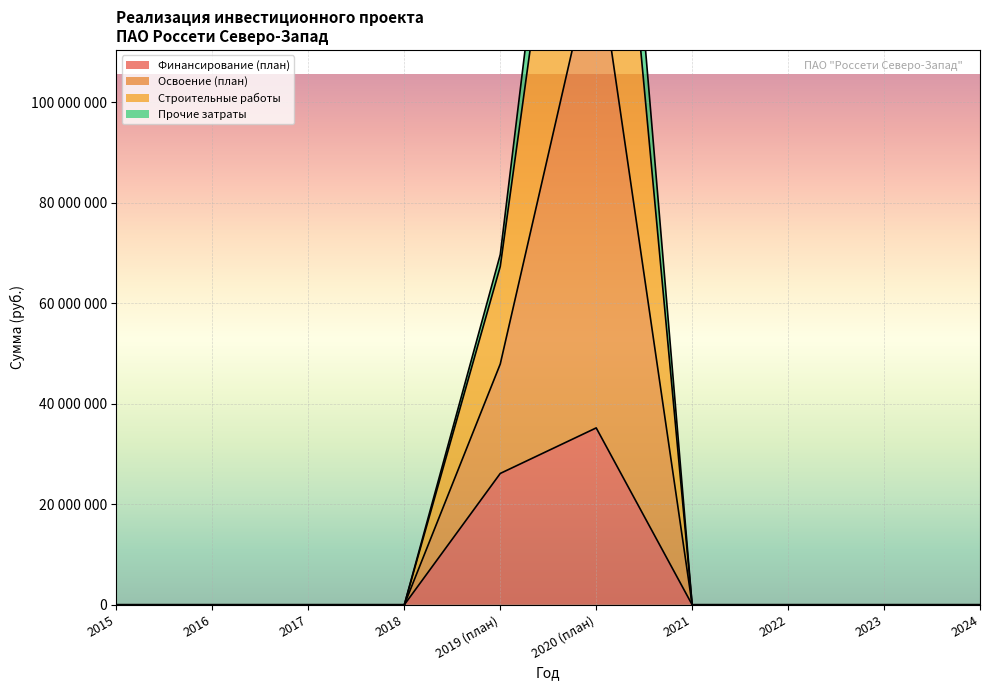

At which label does Строительные работы reach its minimum?

2015